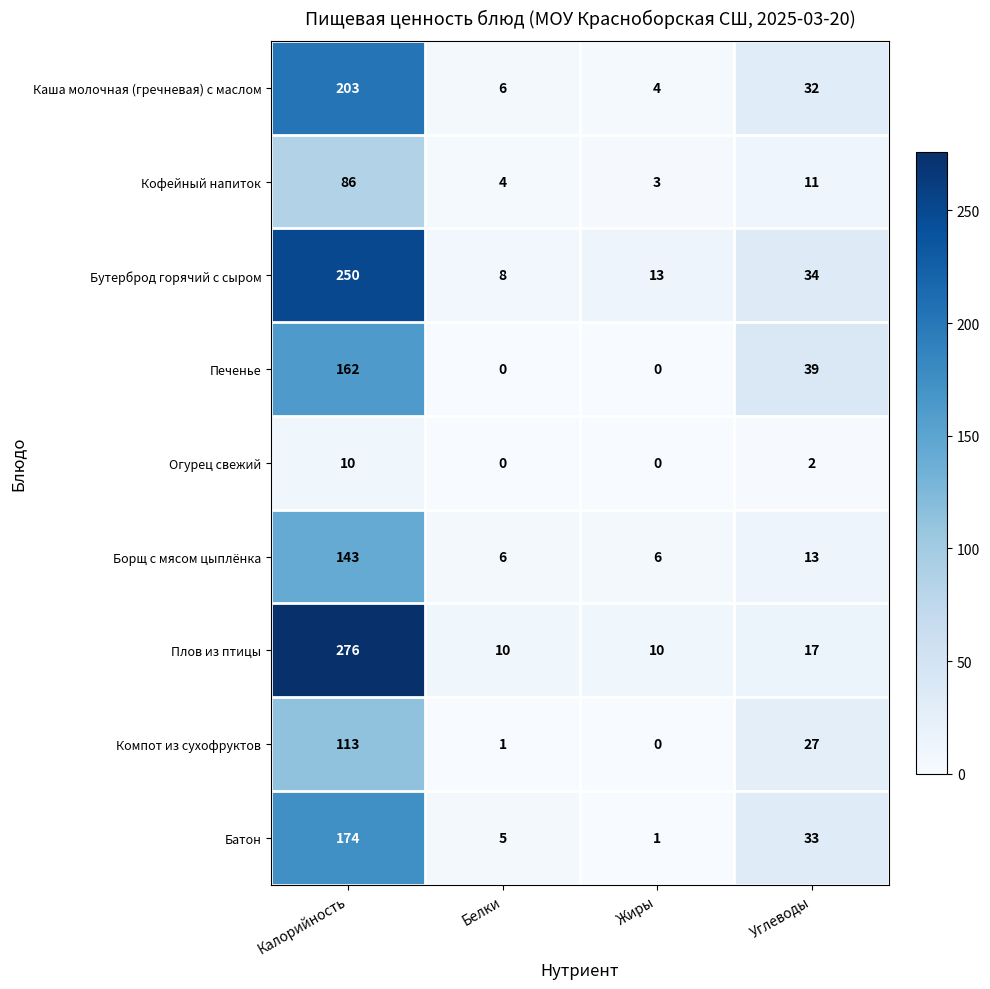

Which category has the highest value across all series?

Калорийность